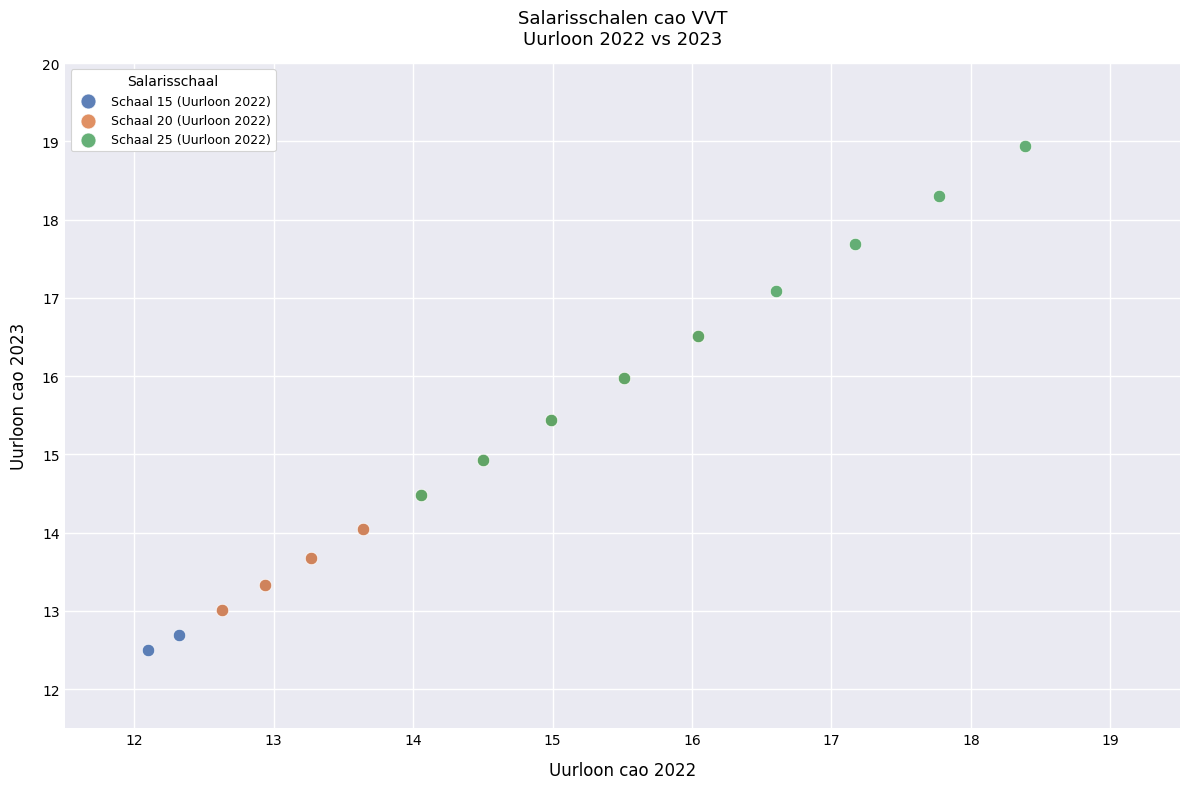

Which series reaches the minimum Y coordinate?

Schaal 15 (Uurloon 2022)